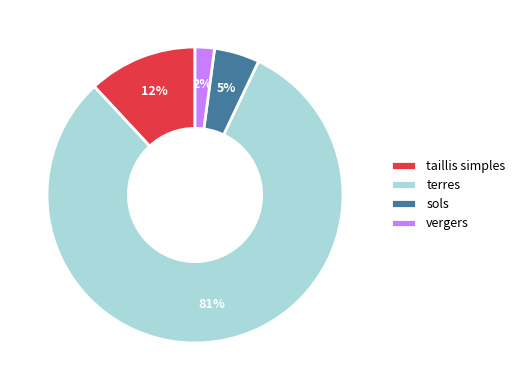

To the nearest percent, what is the average slice percentage?

25%